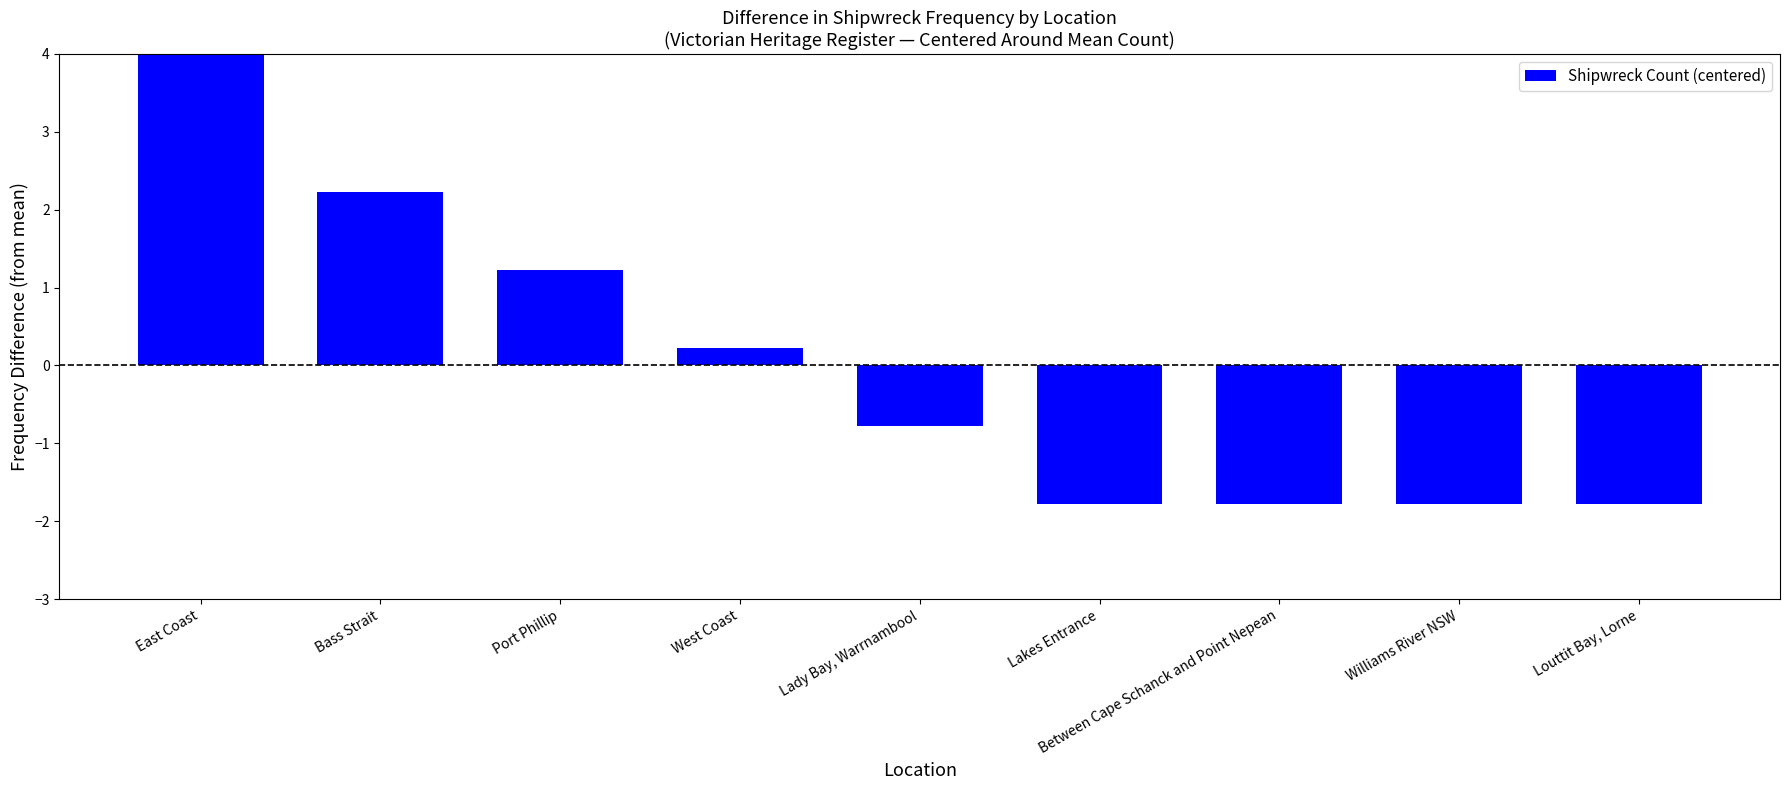

How many data points does each series have?

9